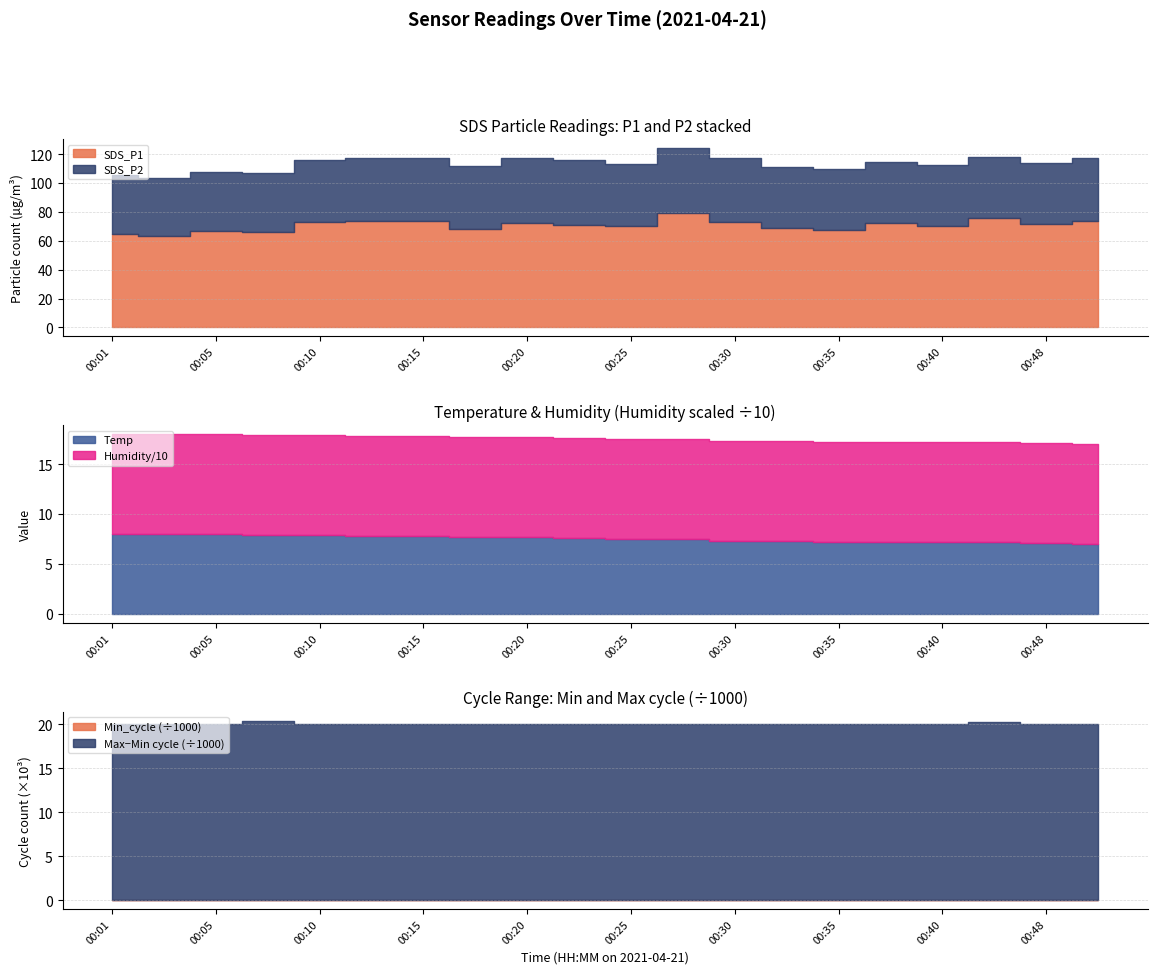

What is the approximate value of SDS_P2 at 00:37?

42.8